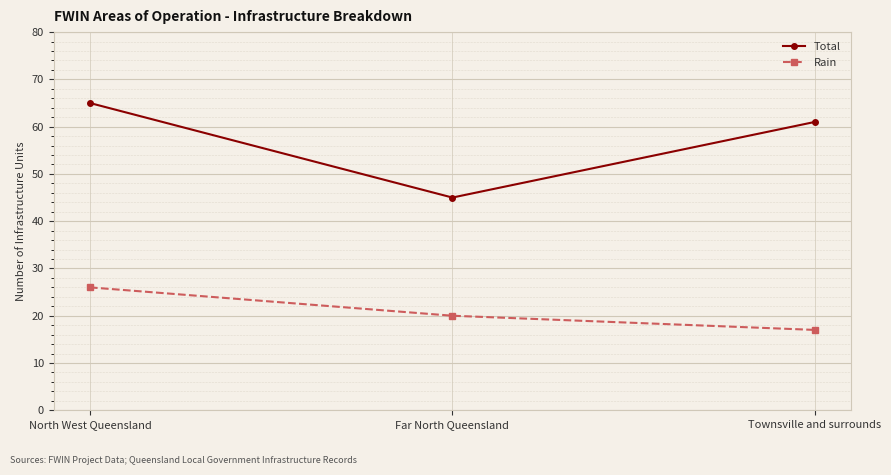

Count the Total values in the range 45 to 65.

3